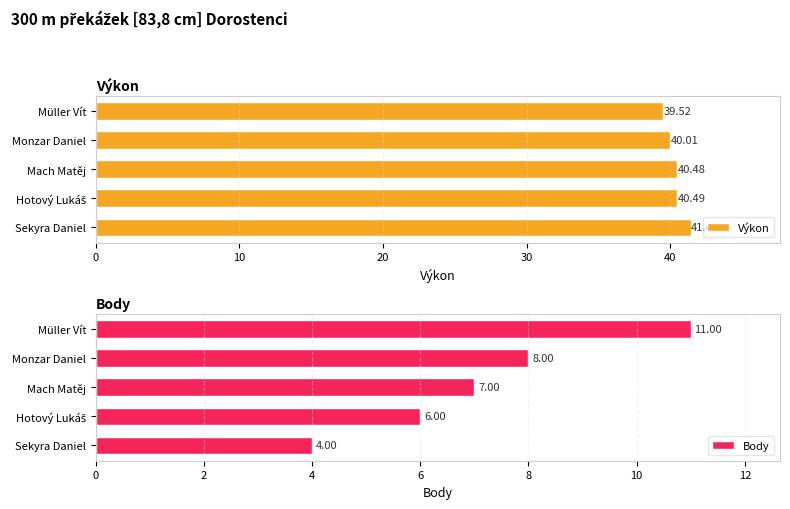

Are the bars grouped side by side (vs. stacked)?

Yes